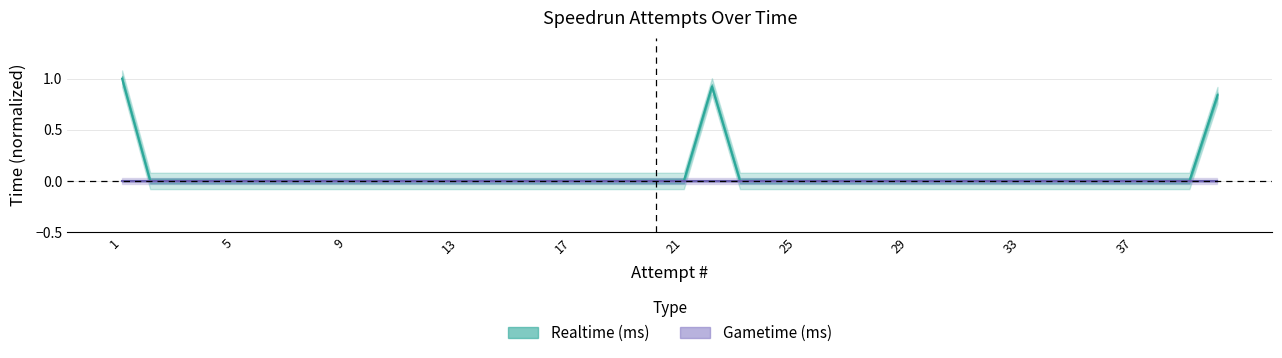

What is the average value?

0.1